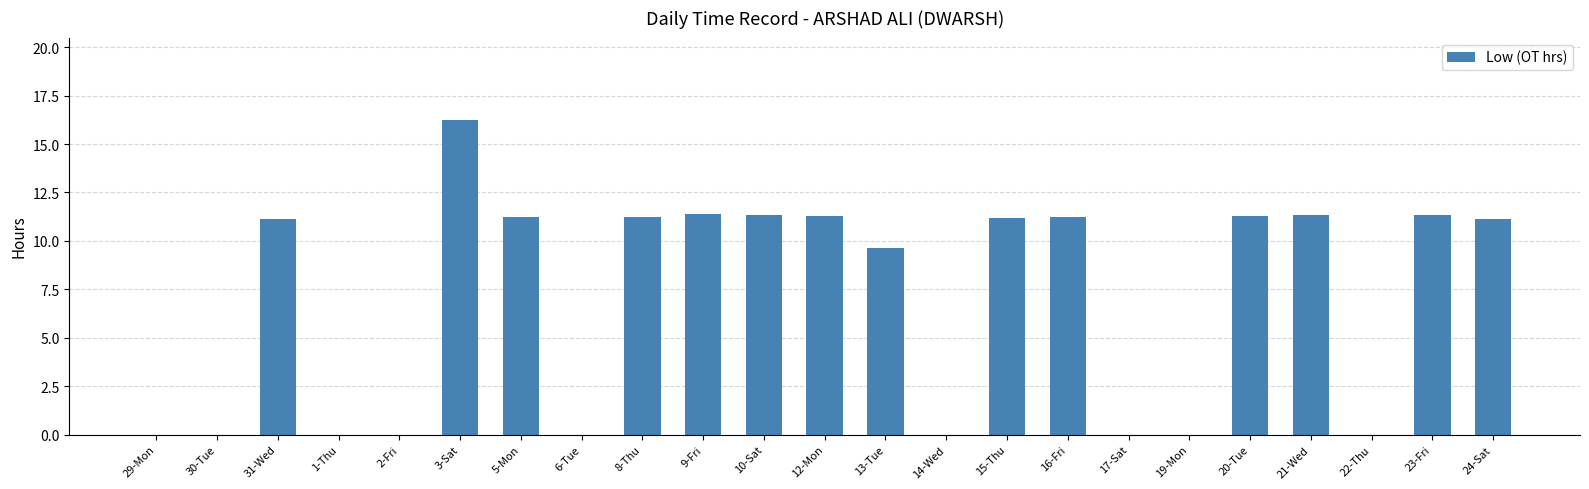

The chart shows a value of 11.2 at 16-Fri. True or false?

True